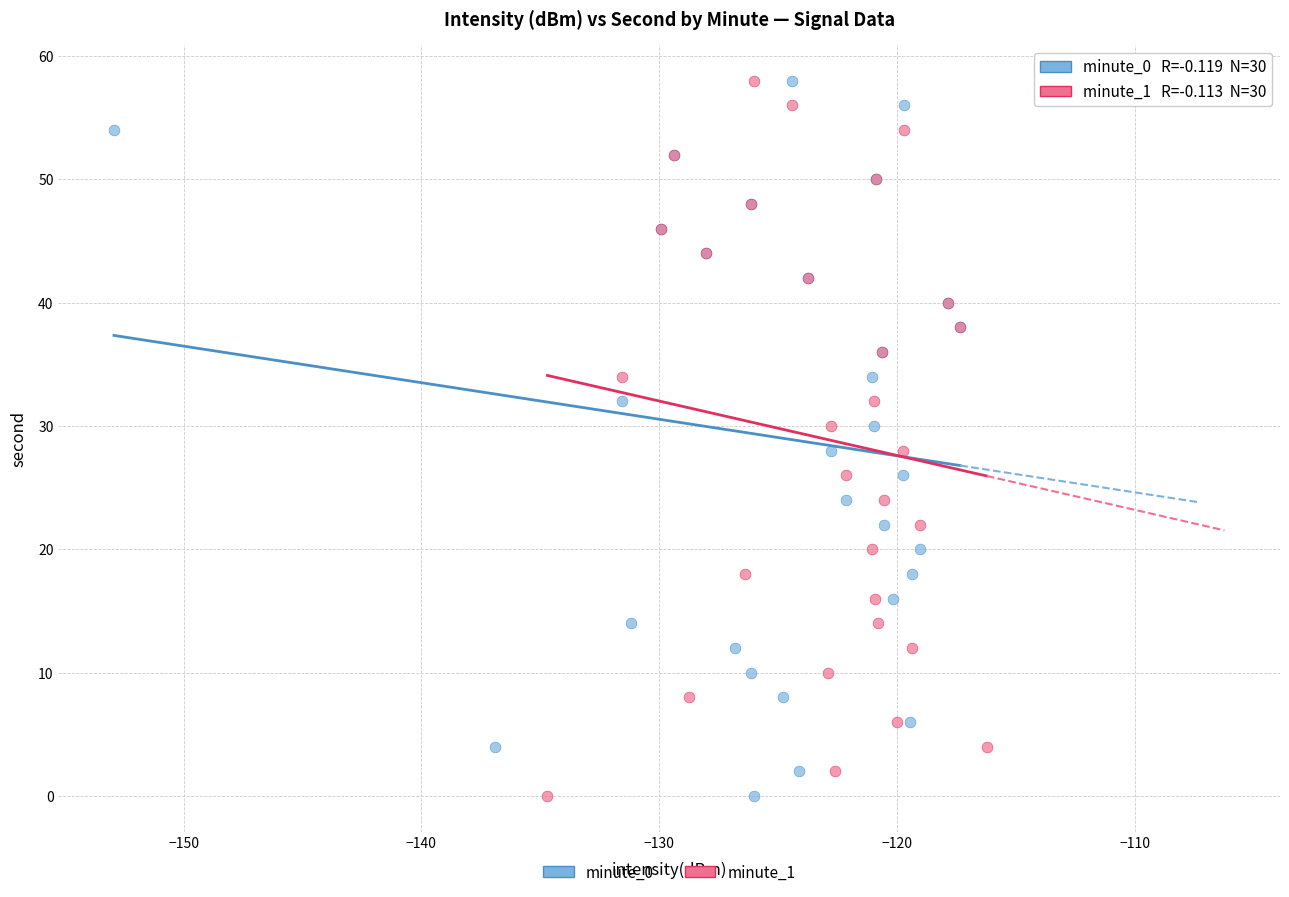

What are all the series names shown in the legend?

minute_0, minute_1